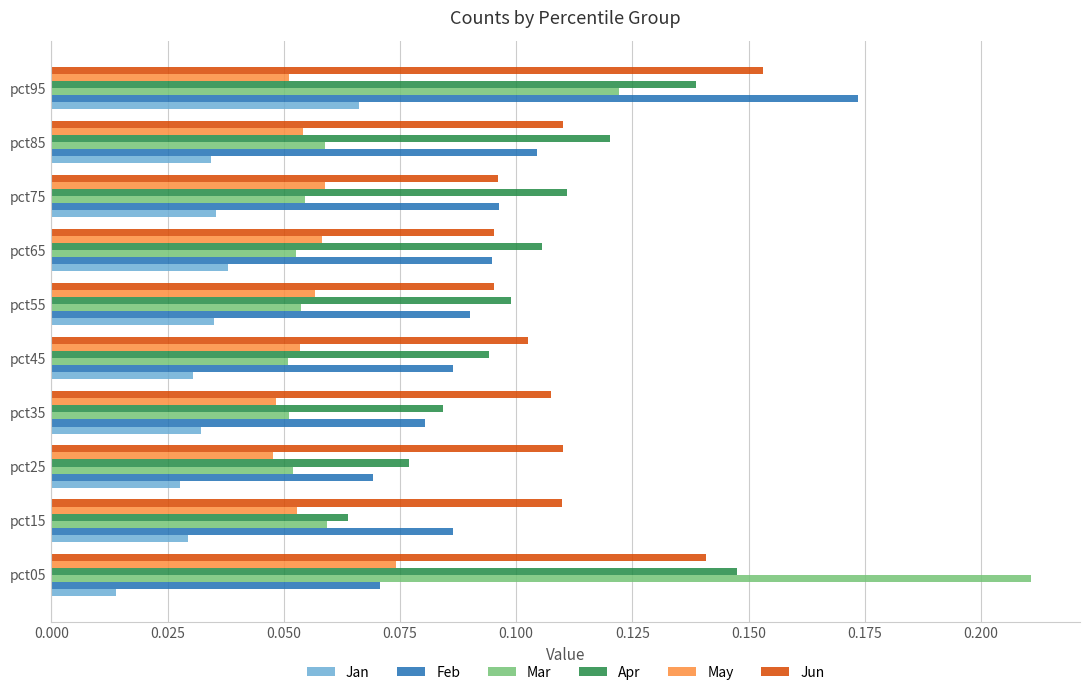

True or false: May has a value of 0.1 at pct95.

True